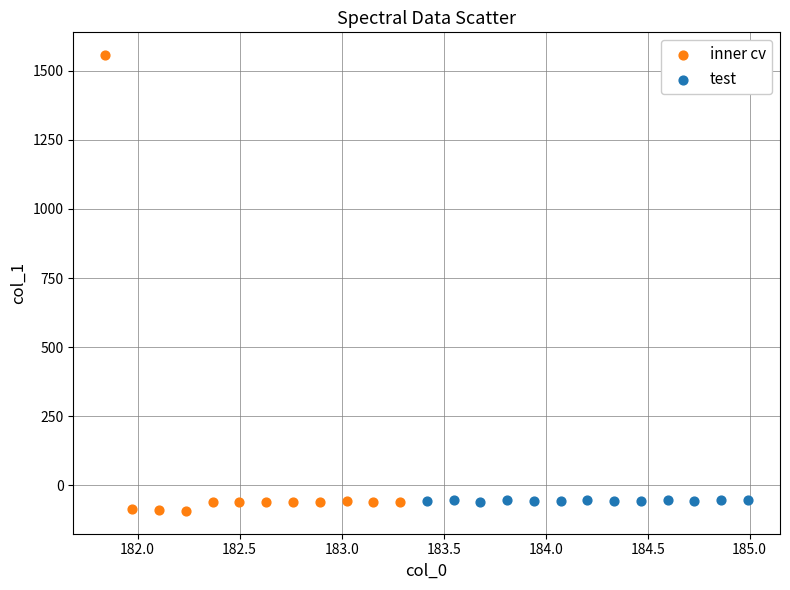

Which series reaches the maximum Y coordinate?

inner cv